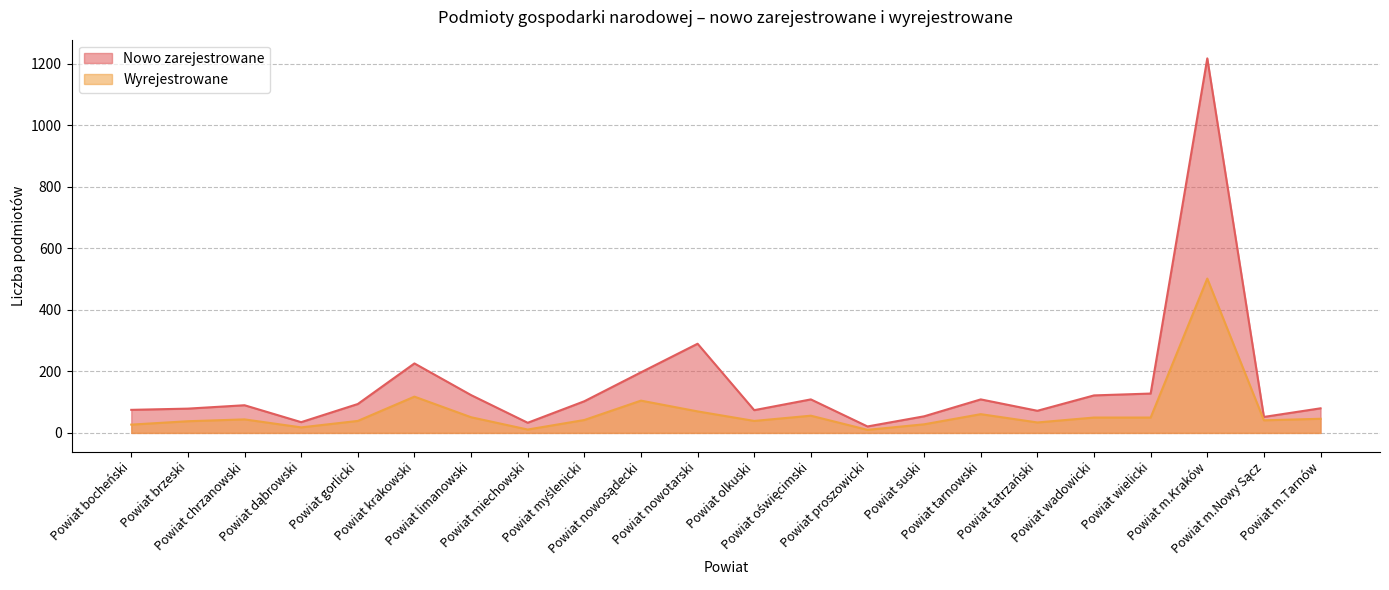

What position from the left is Powiat oświęcimski?

13